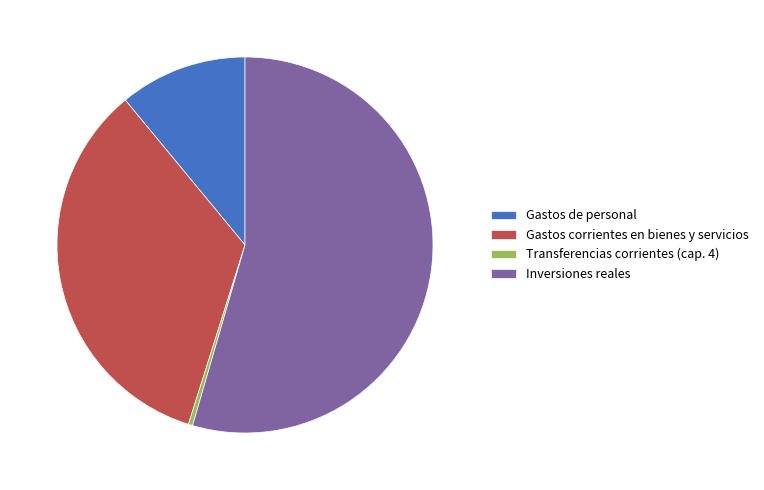

Is it true that Transferencias corrientes (cap. 4) is 0% of the pie?

True